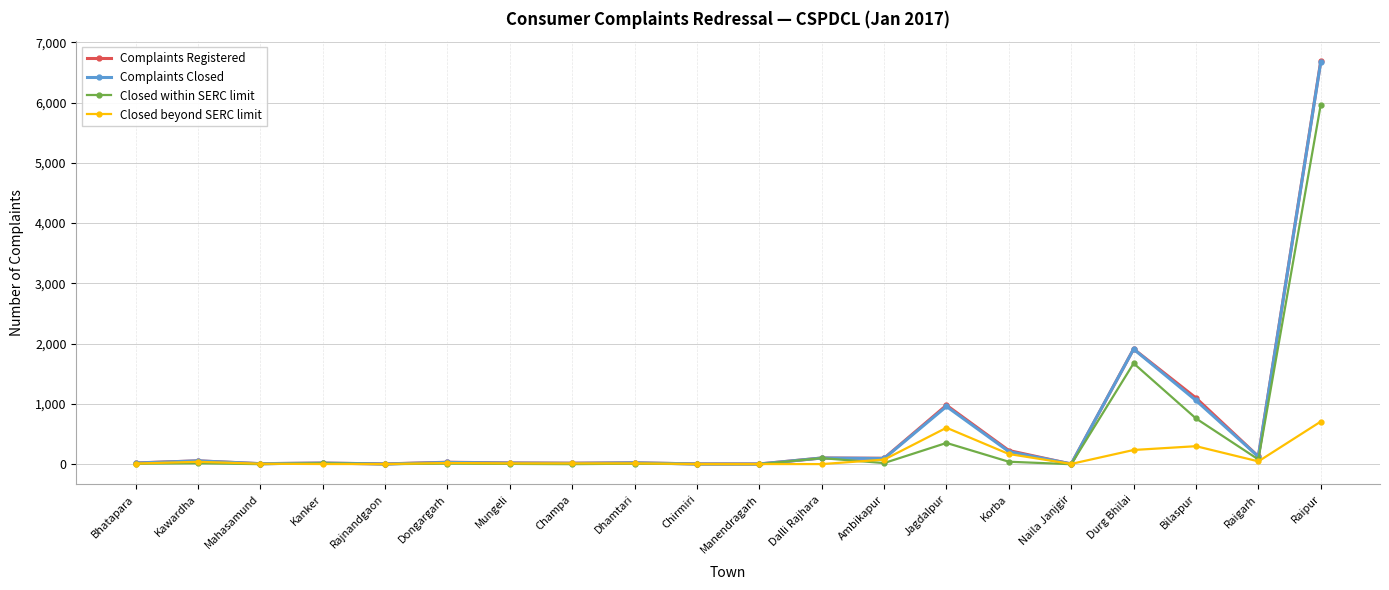

At which category is the sum across all series the highest?

Raipur